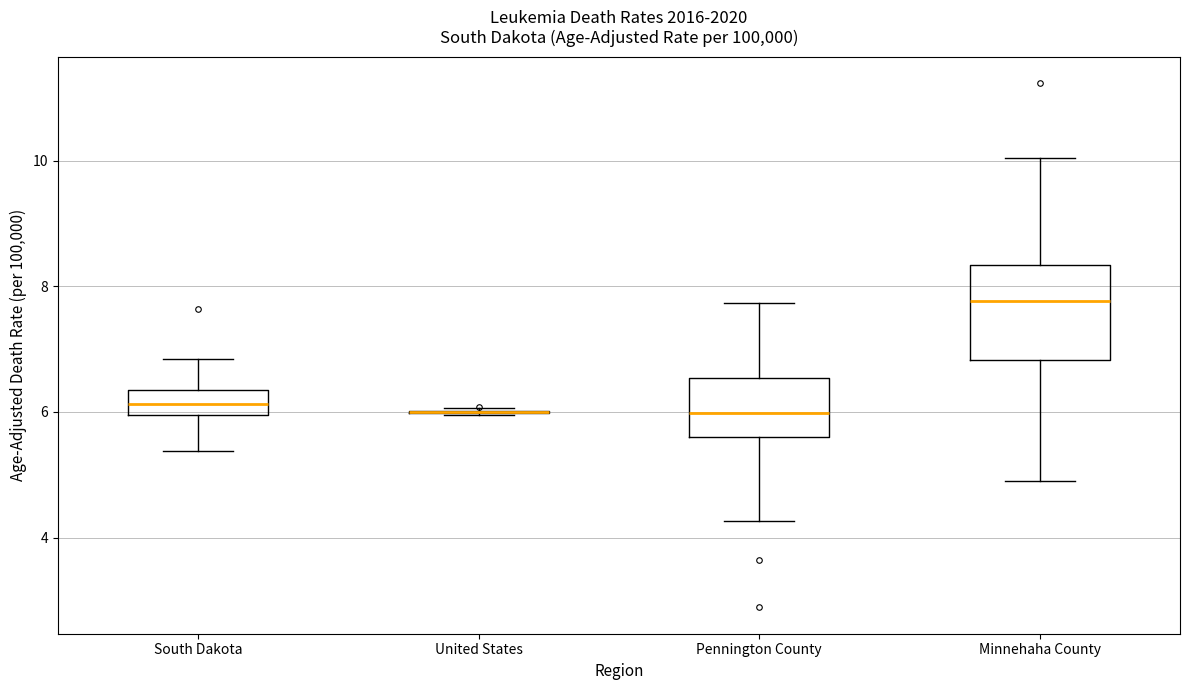

Comparing the boxes themselves (not the whiskers), which one is the tallest?

Minnehaha County